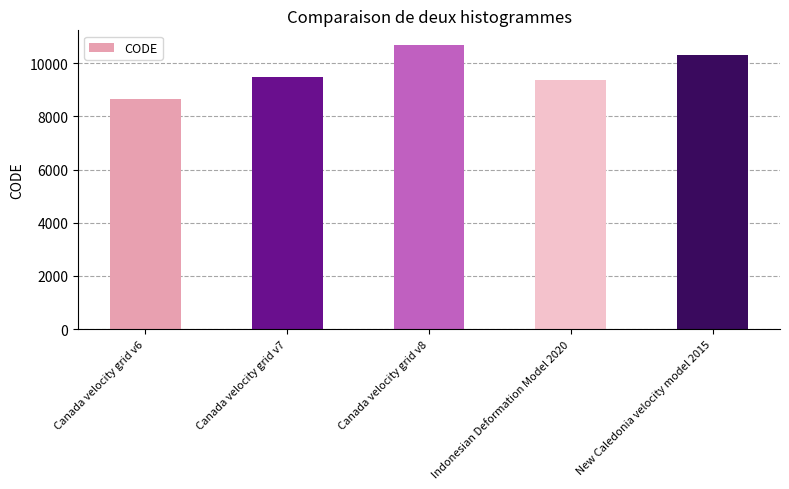

Reading left to right, transcribe all the data shown in this chart.

Canada velocity grid v6=8676	Canada velocity grid v7=9483	Canada velocity grid v8=10707	Indonesian Deformation Model 2020=9375	New Caledonia velocity model 2015=10323